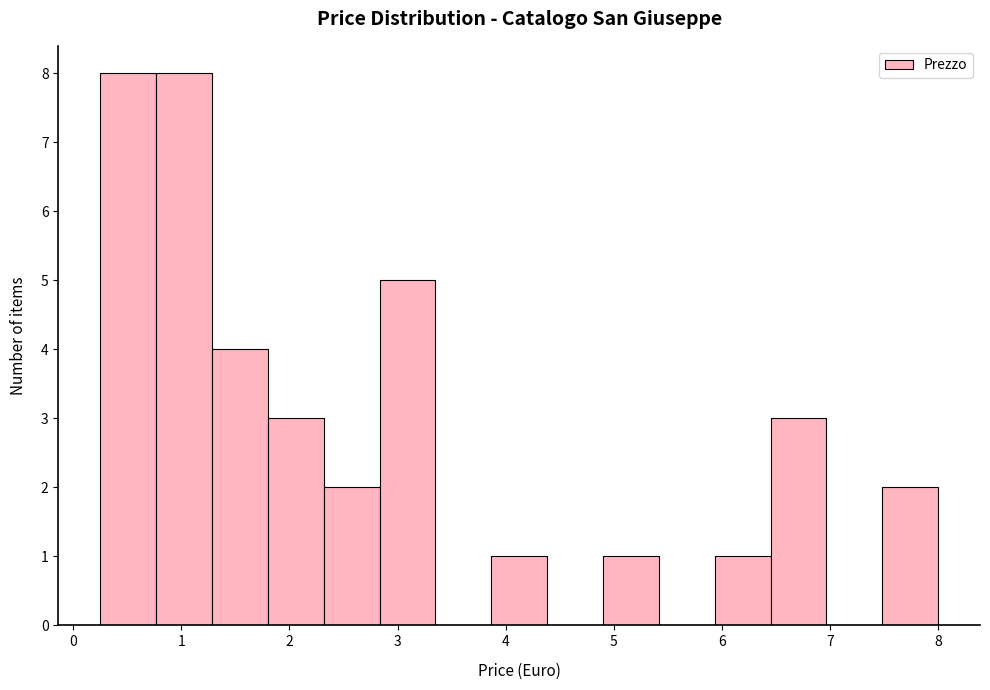

What is the height of the bar covering 7.5 to 8.0 on the x-axis? Neither the bar edges nor the heights are printed on the chart, so give them approximately, as read against the axes.

2